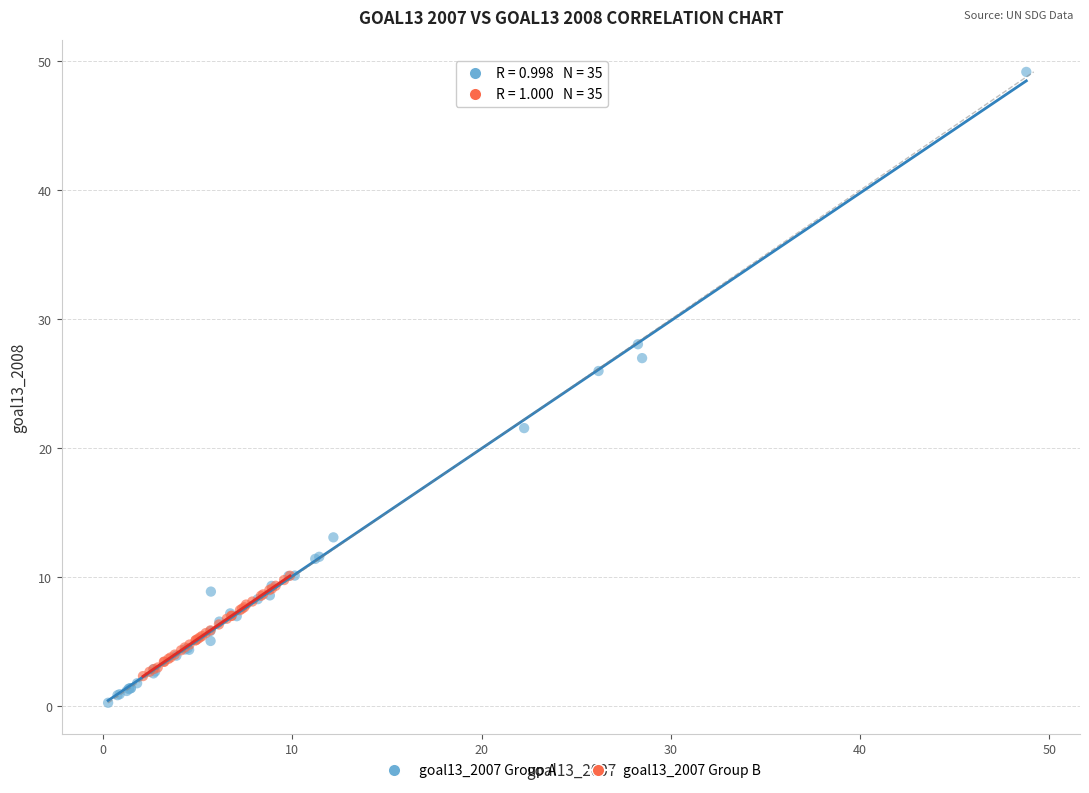

What are all the series names shown in the legend?

goal13_2007 Group A, goal13_2007 Group B